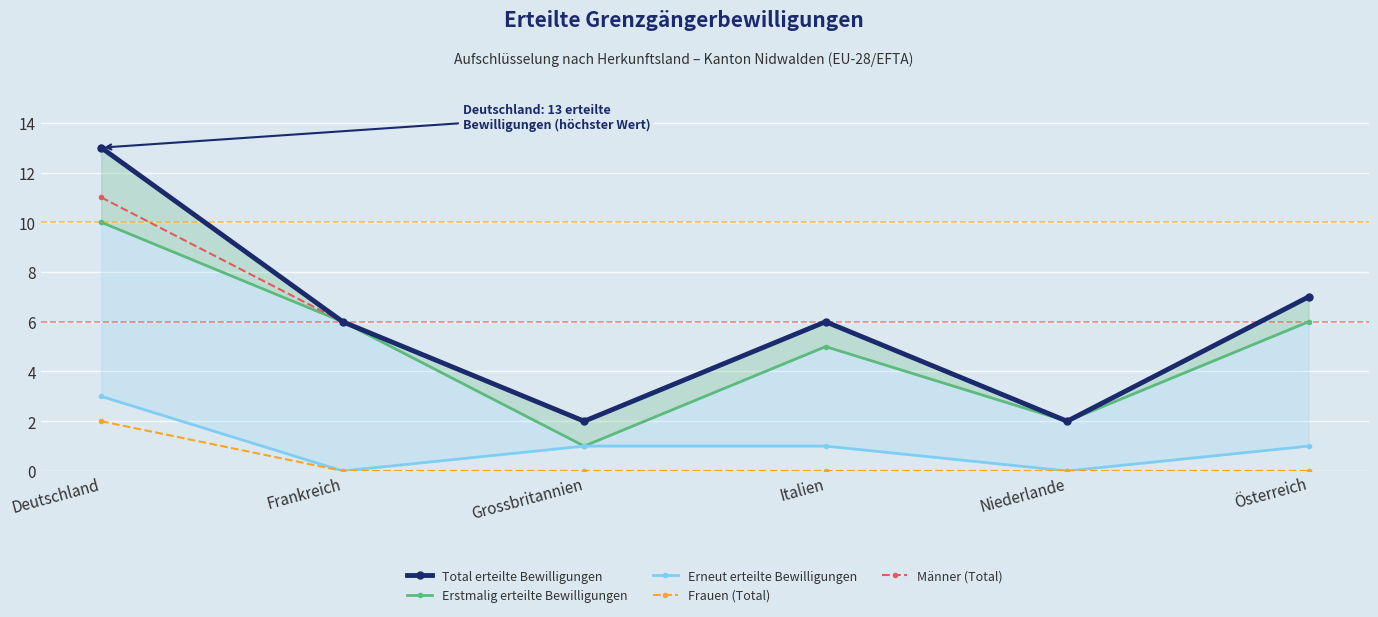

At which label is Erstmalig erteilte Bewilligungen closest to 5?

Italien